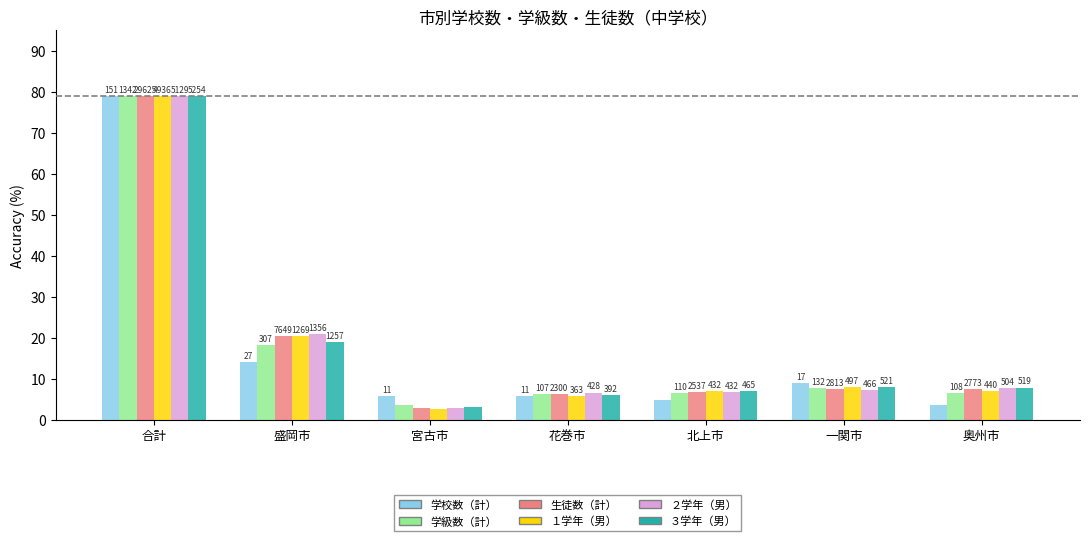

Between 奥州市 and 合計, which is larger?

合計